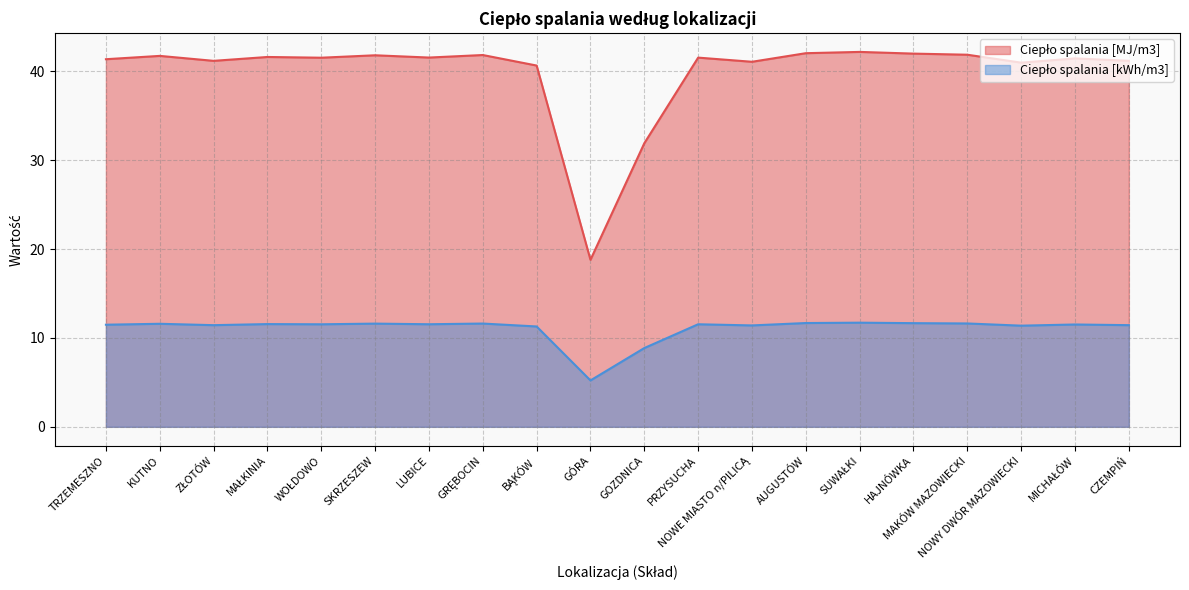

True or false: Ciepło spalania [MJ/m3] and Ciepło spalania [kWh/m3] cross at least once.

False